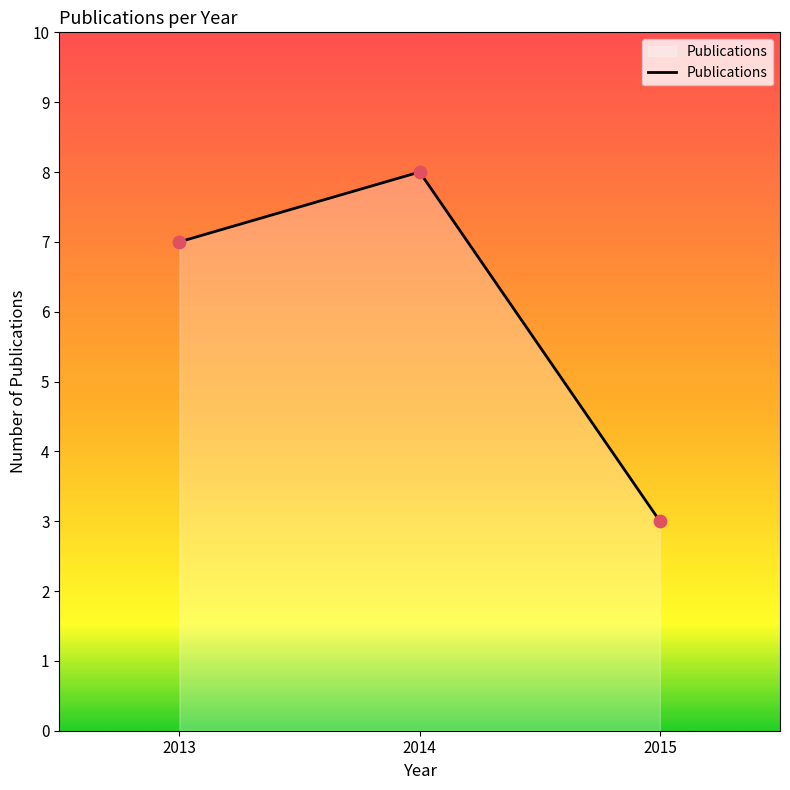

Between 2015 and 2014, which is larger?

2014